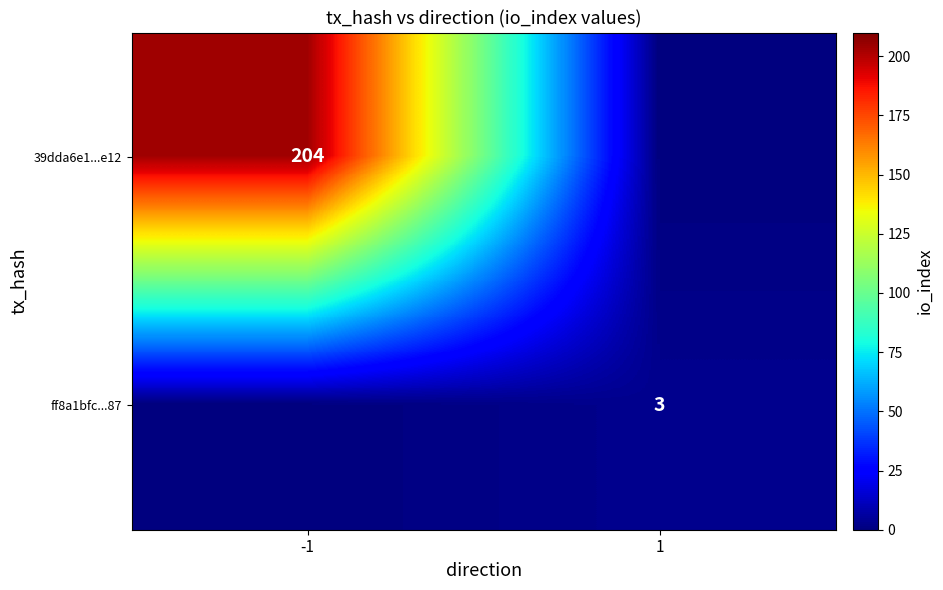

True or false: 39dda6e1...e12 has a value of 330 at -1.

False